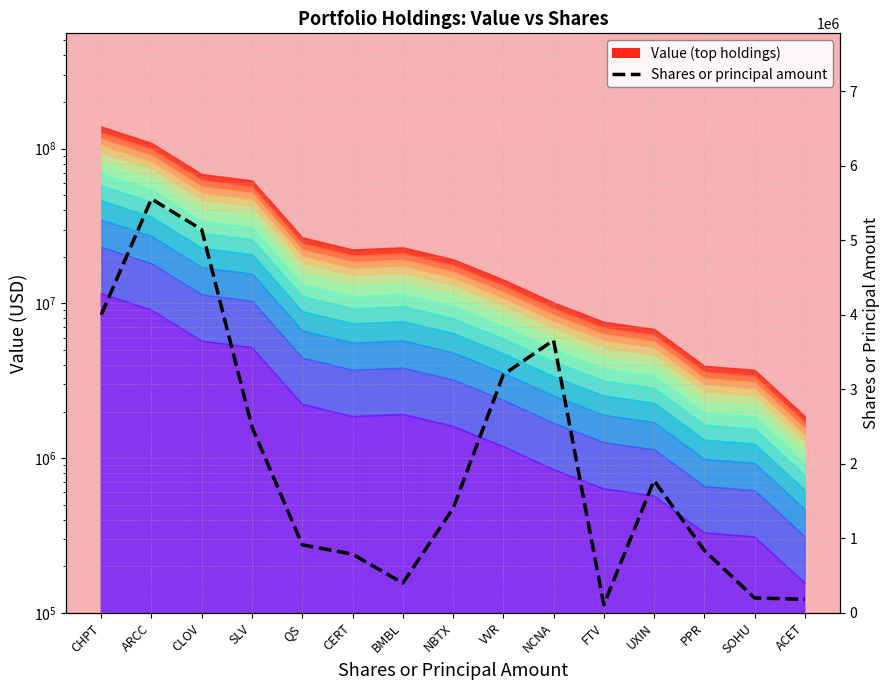

At which category does the chart reach its peak across all series?

ARCC